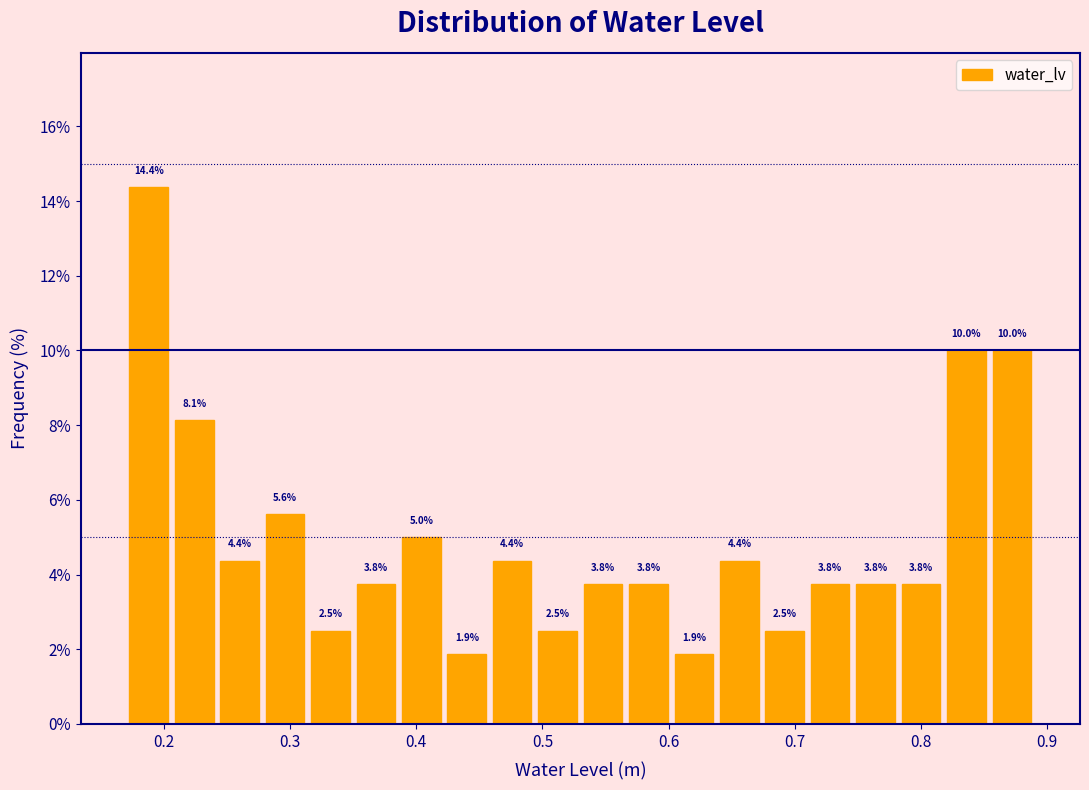

Read against the x-axis, roughly where is the centre of the tallest bar?

0.19